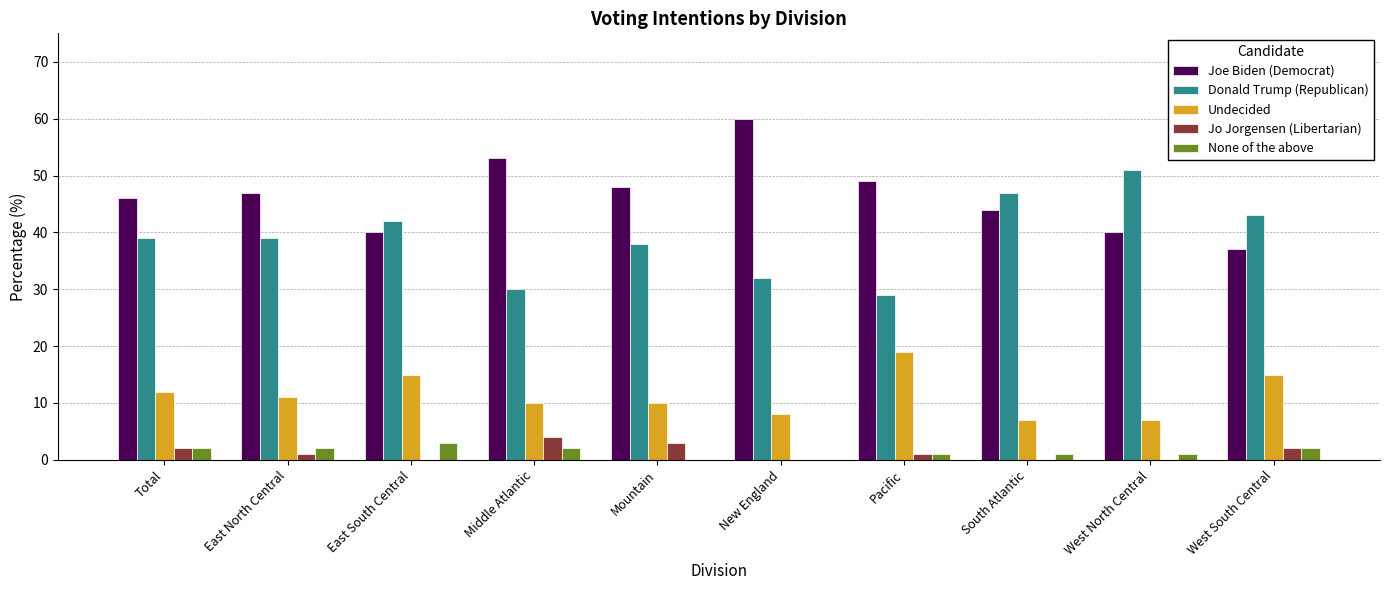

At which label does Joe Biden (Democrat) reach its peak?

New England